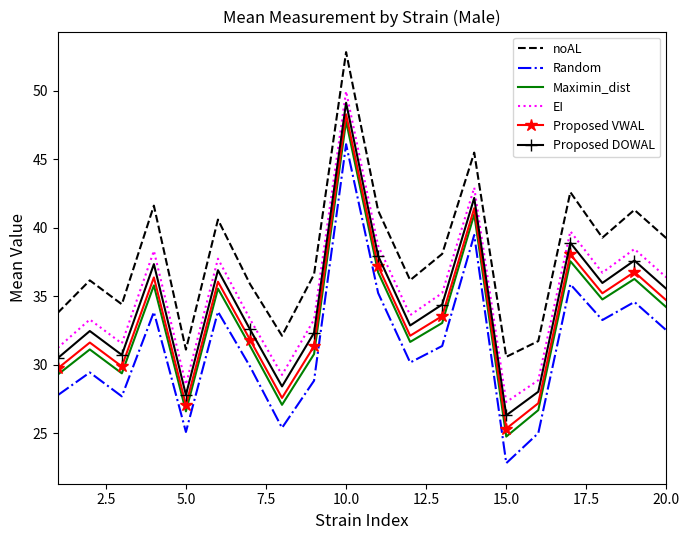

In EI, how many points are higher than both neighbors (excluding endpoints)?

7